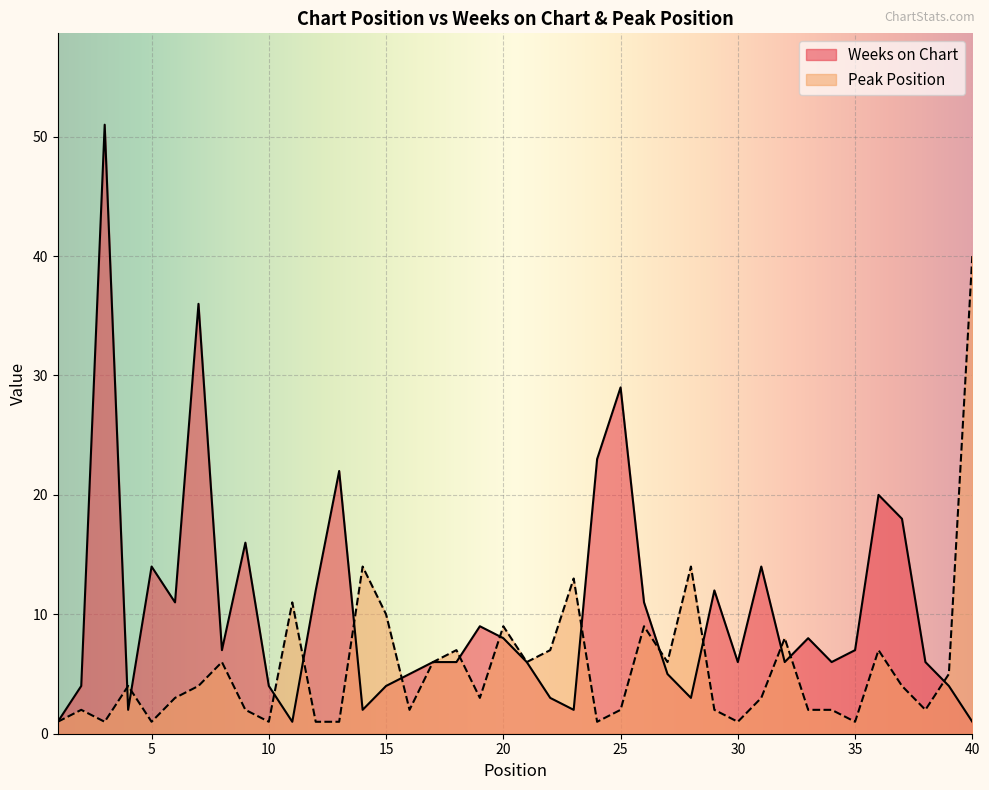

How many intersections are there between Peak Position and Weeks on Chart?

14